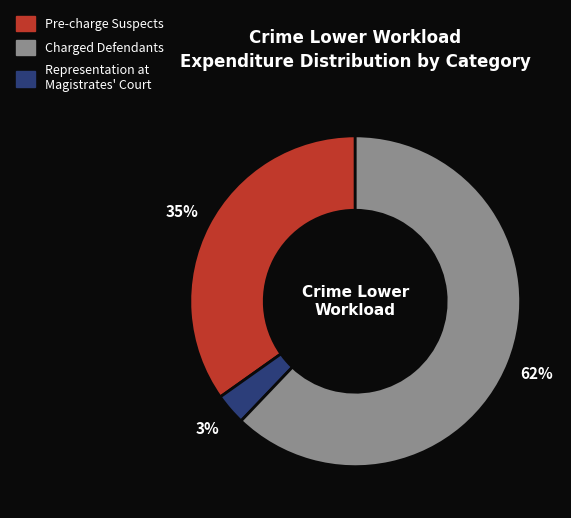

To the nearest percent, what is the average slice percentage?

33%